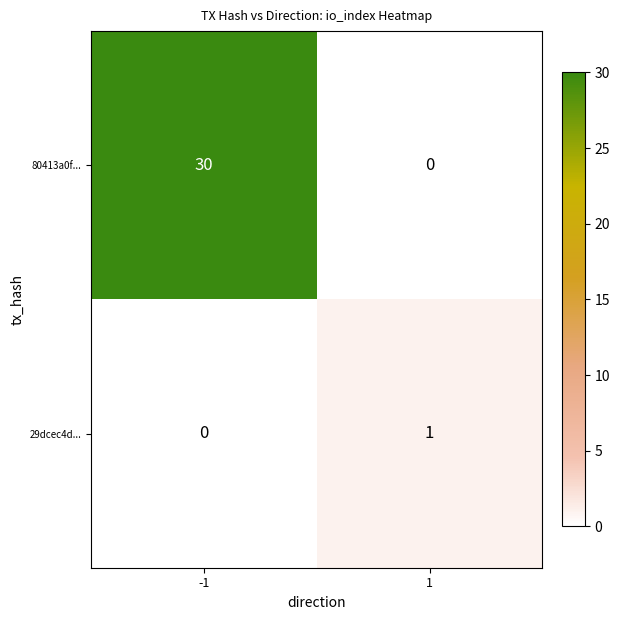

Rank the series by their average value, from highest to lowest.

80413a0f..., 29dcec4d...